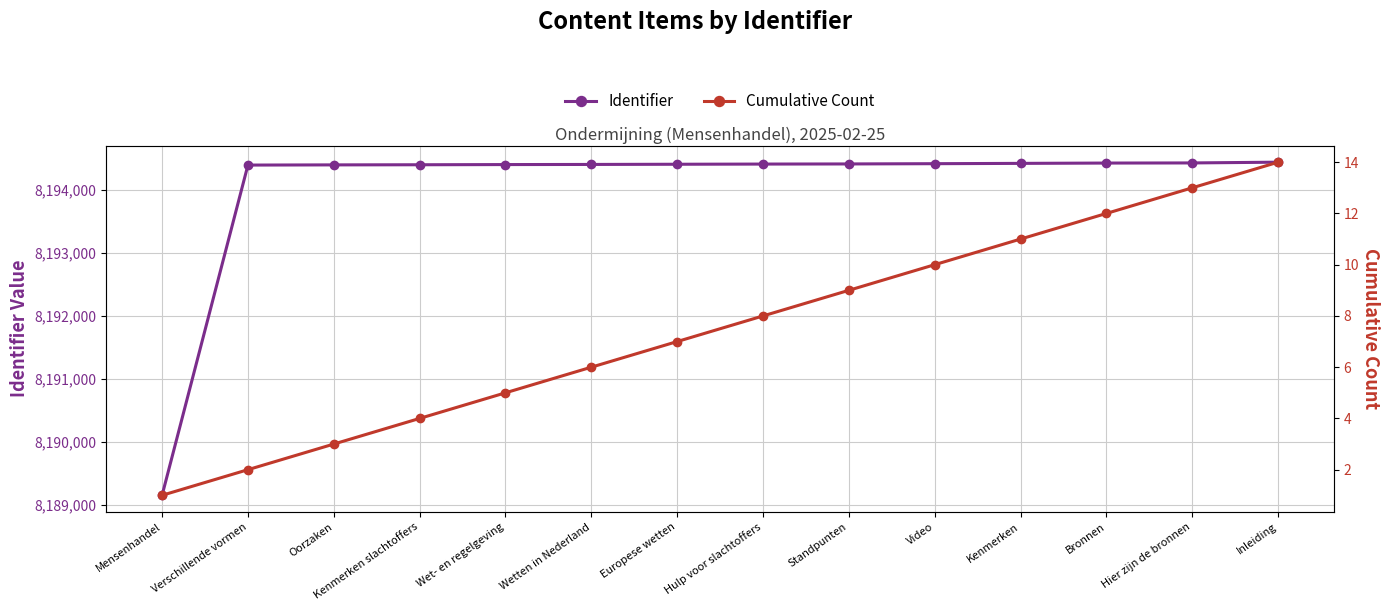

True or false: Cumulative Count and Identifier cross at least once.

False